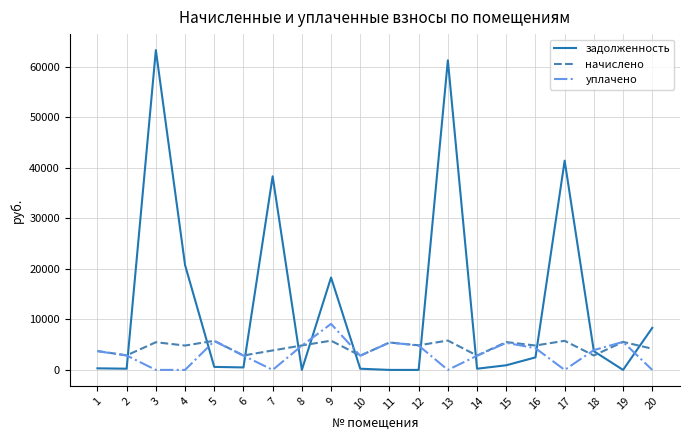

How many distinct data groups are displayed?

3